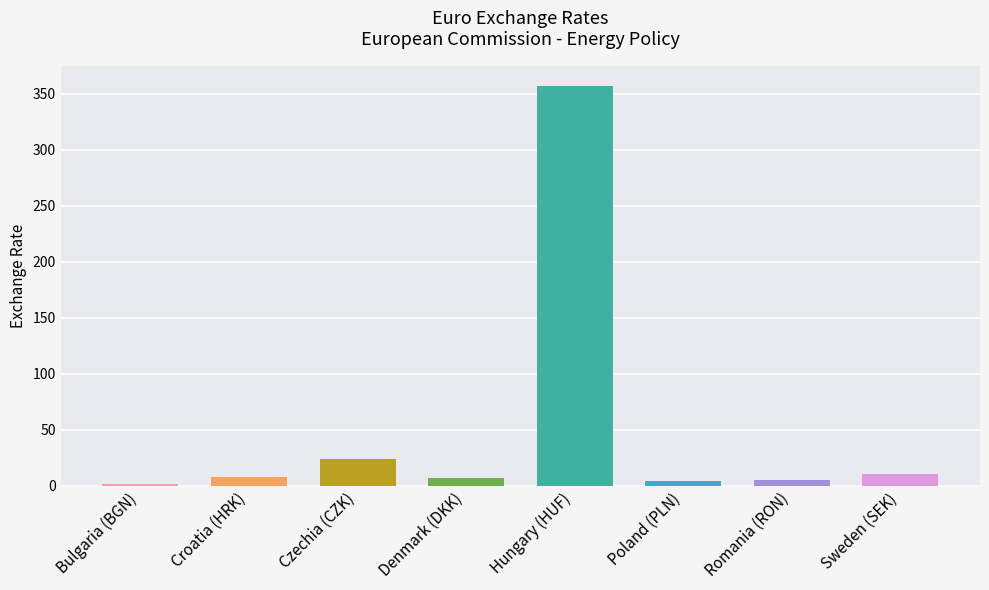

Which label corresponds to the largest value in the chart?

Hungary (HUF)